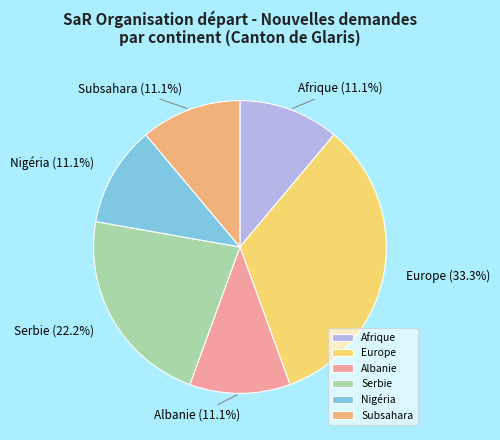

Is there any slice that represents more than half of the pie?

No